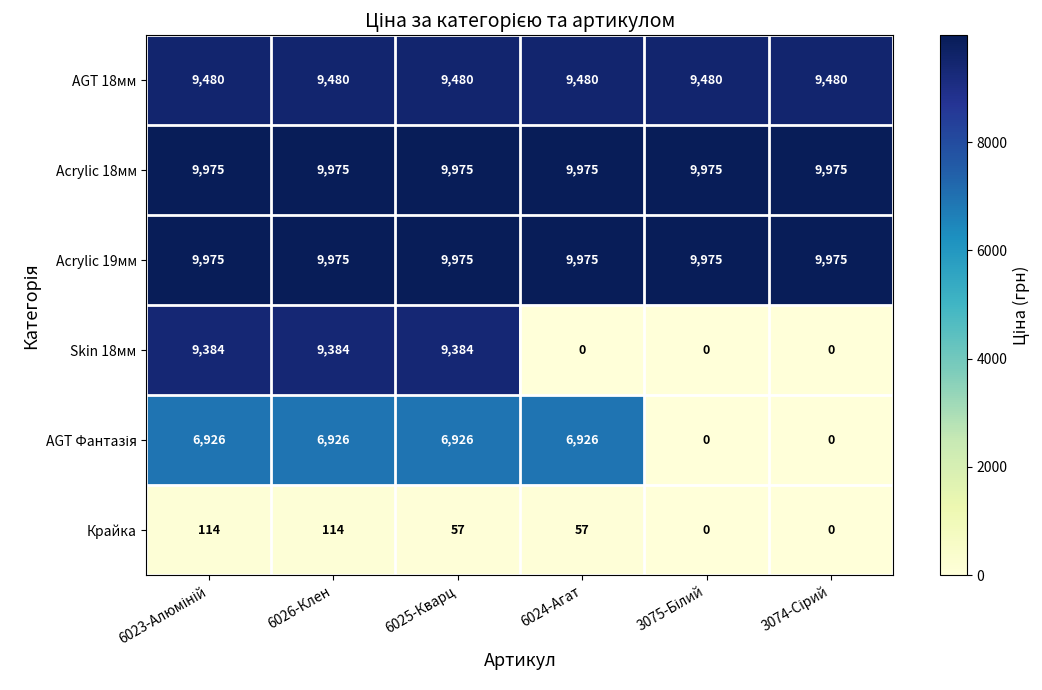

Which series has the largest range (max minus min)?

Skin 18мм